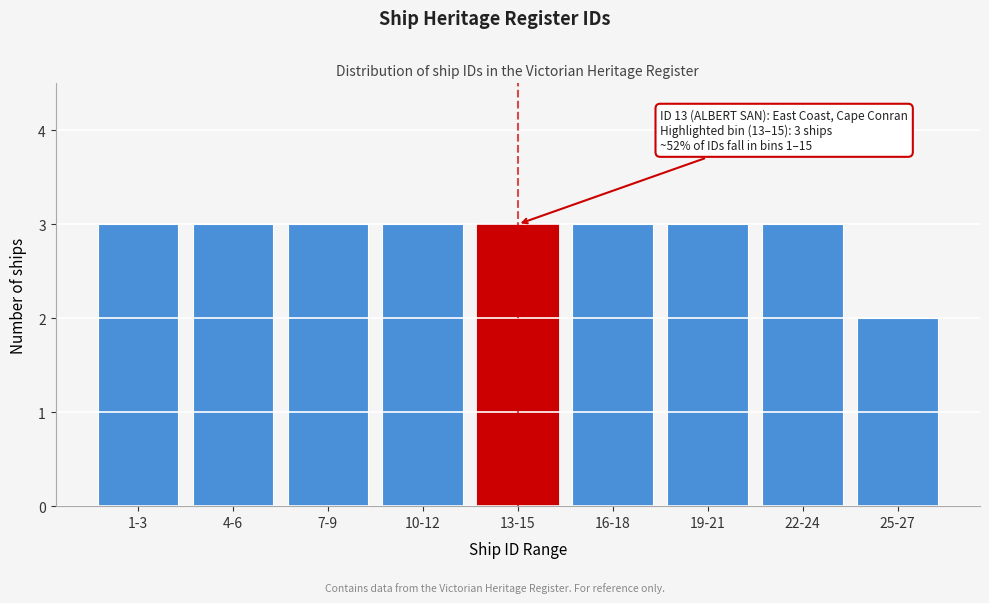

Reading left to right, transcribe all the data shown in this chart.

3	3	3	3	3	3	3	3	2